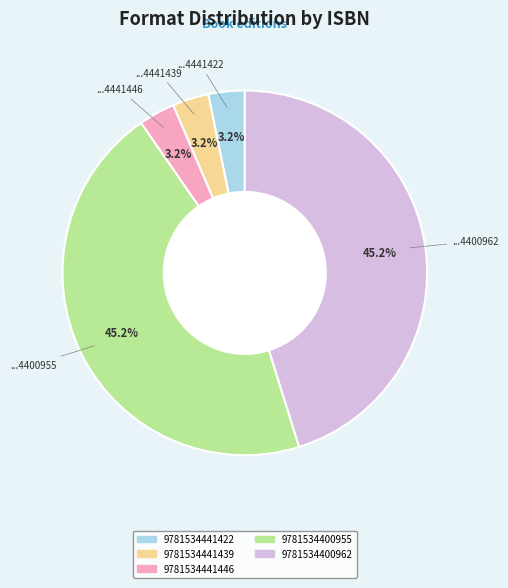

Count the number of slices in the pie.

5